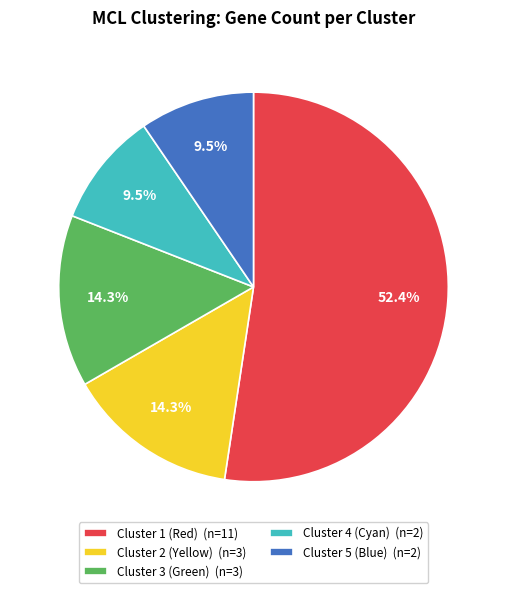

Which has a higher value, Cluster 1 (Red) (n=11) or Cluster 3 (Green) (n=3)?

Cluster 1 (Red) (n=11)